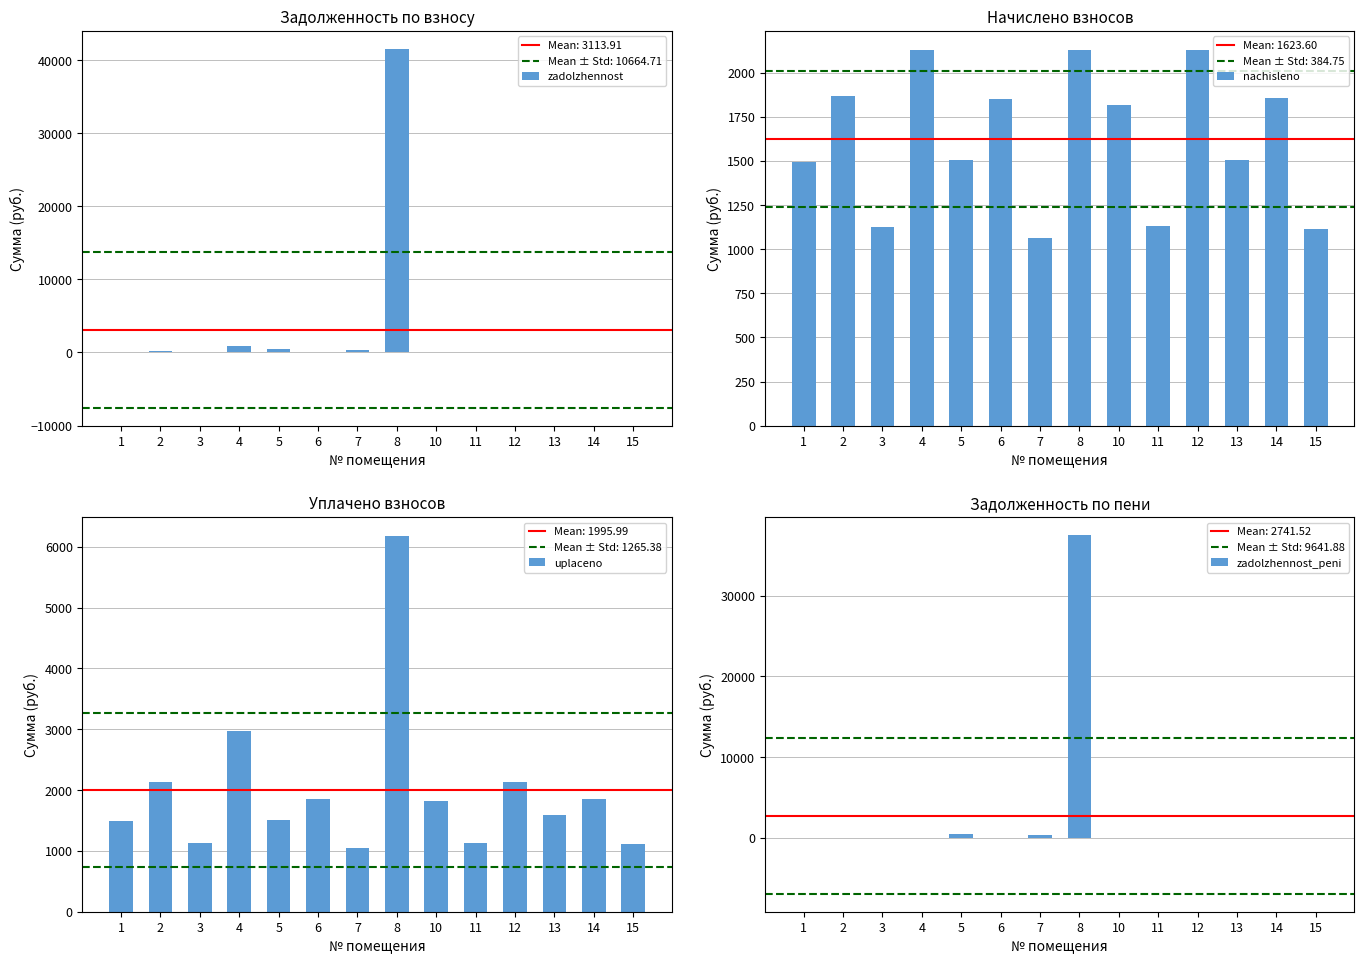

What is the total value across all series at 10?

3635.4